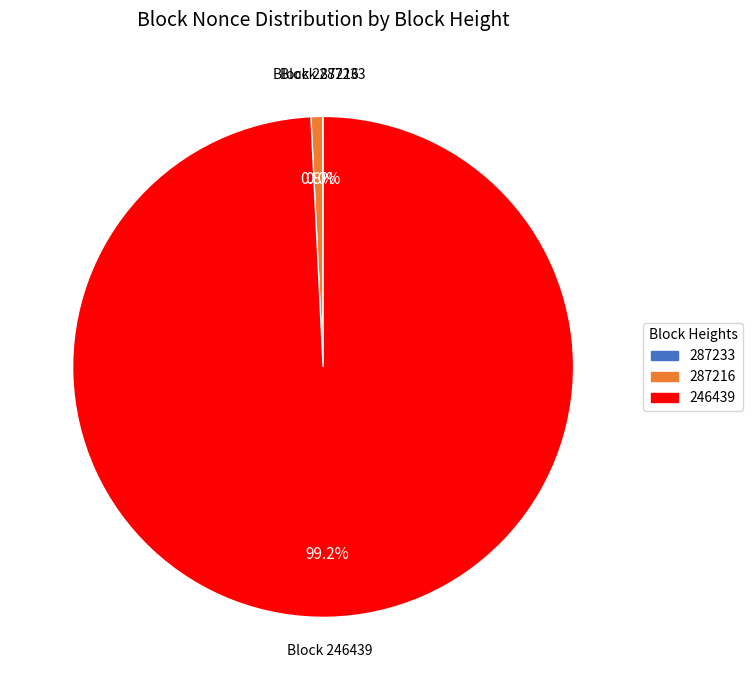

Is there a majority slice in this chart?

Yes